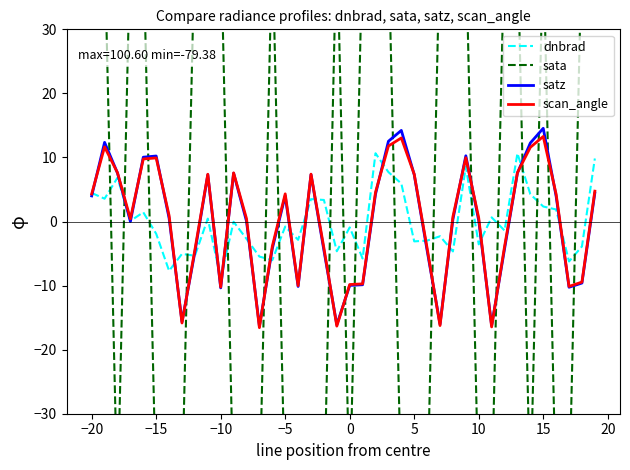

Which series has the widest spread of values?

sata